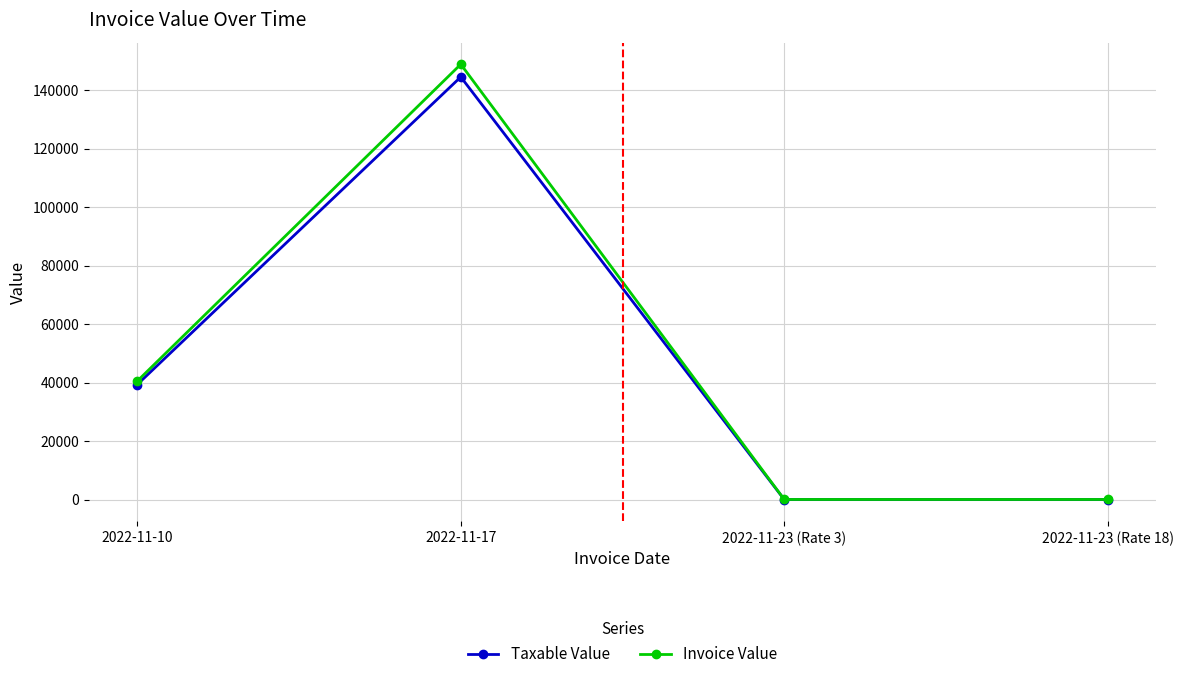

What is the label of the 4th point from the right?

2022-11-10